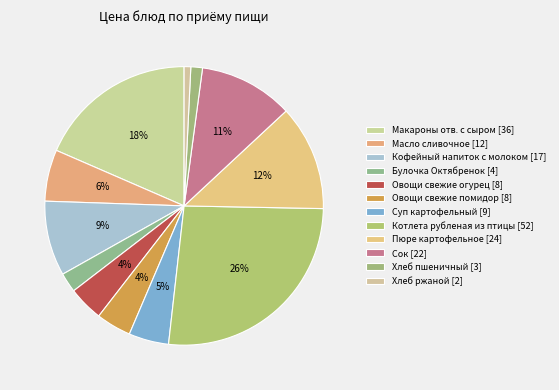

What portion of the pie excludes Кофейный напиток с молоком?

91.3%